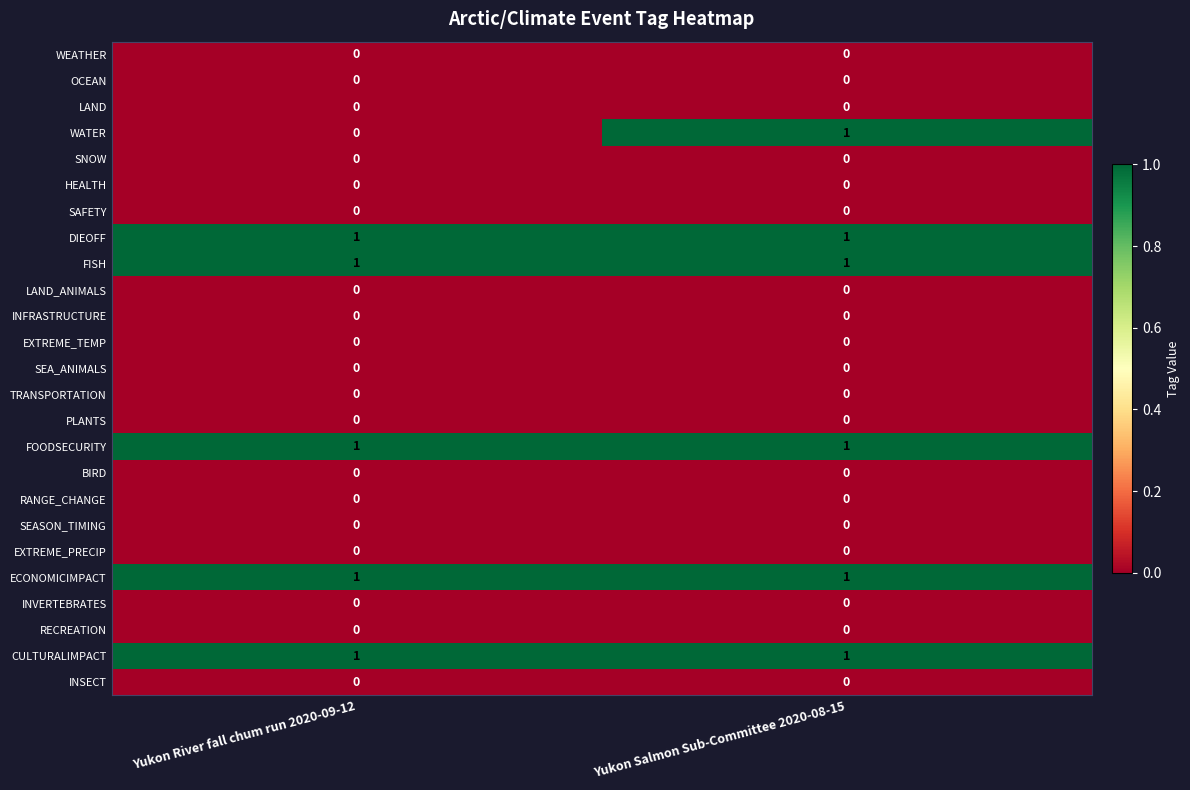

At which category is the sum across all series the highest?

Yukon Salmon Sub-Committee 2020-08-15